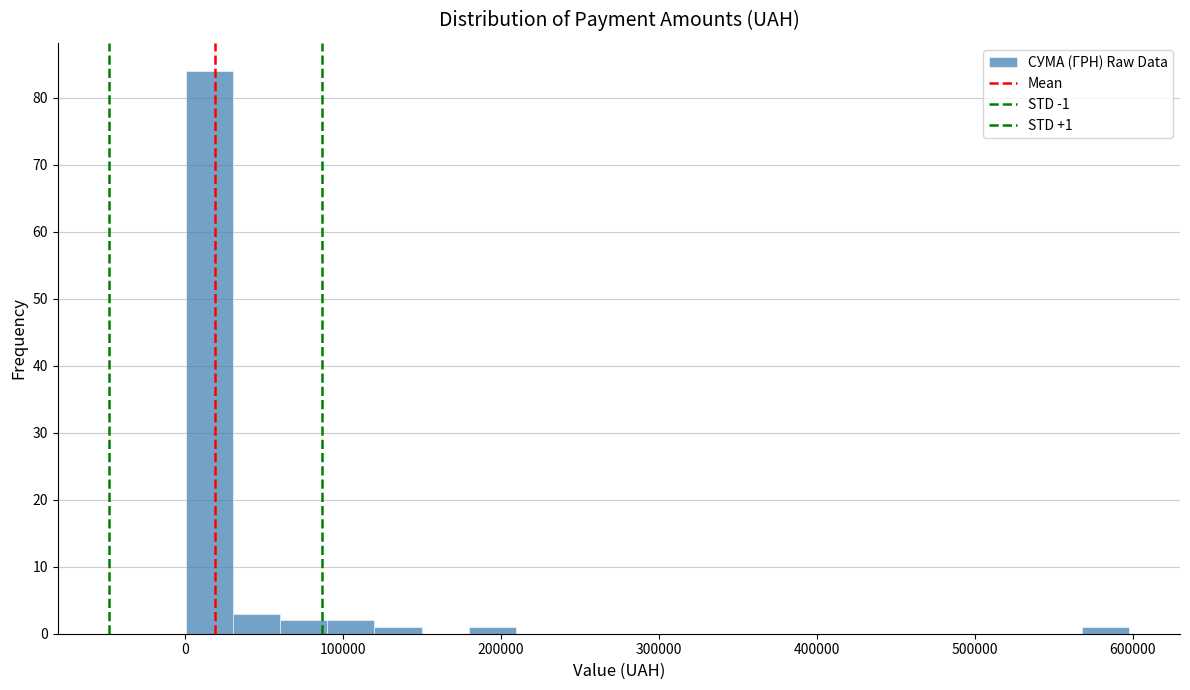

Around what value on the x-axis is the tallest bar? Give the approximate position of its centre, as read against the axis.

20000